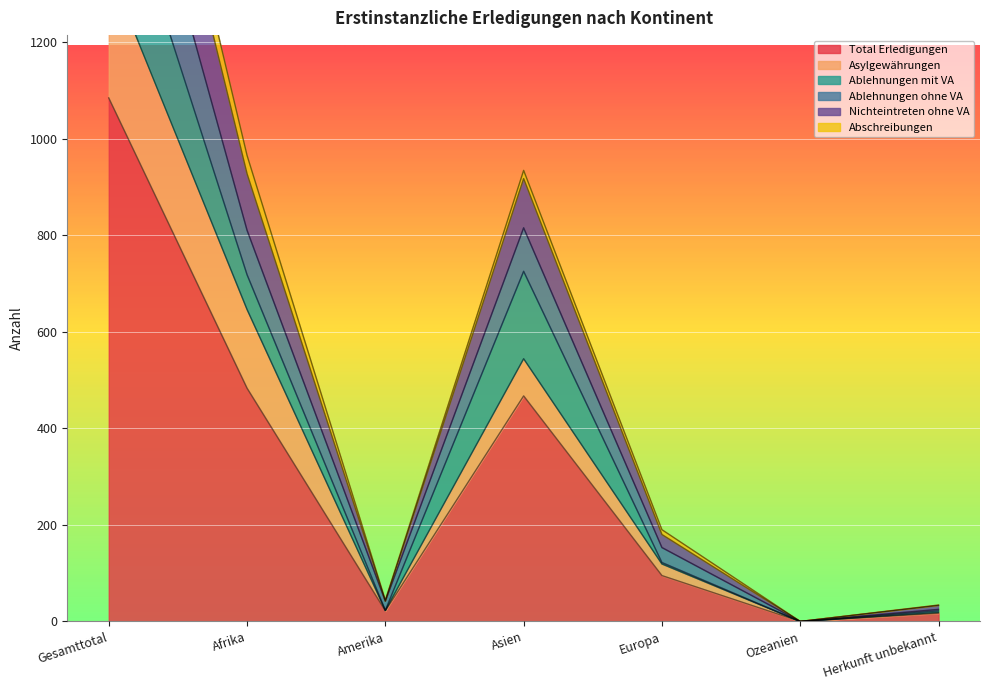

List the labels in order of Nichteintreten ohne VA value, largest first.

Gesamttotal, Afrika, Asien, Europa, Amerika, Herkunft unbekannt, Ozeanien